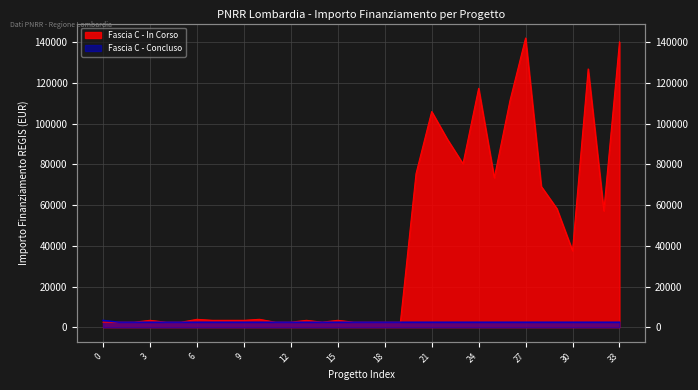

Between 15 and 31, which series saw the biggest shift?

Fascia C - In Corso